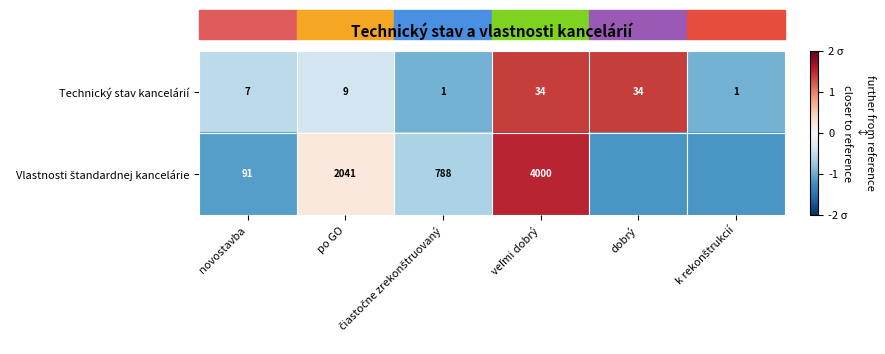

At which category is the sum across all series the highest?

veľmi dobrý